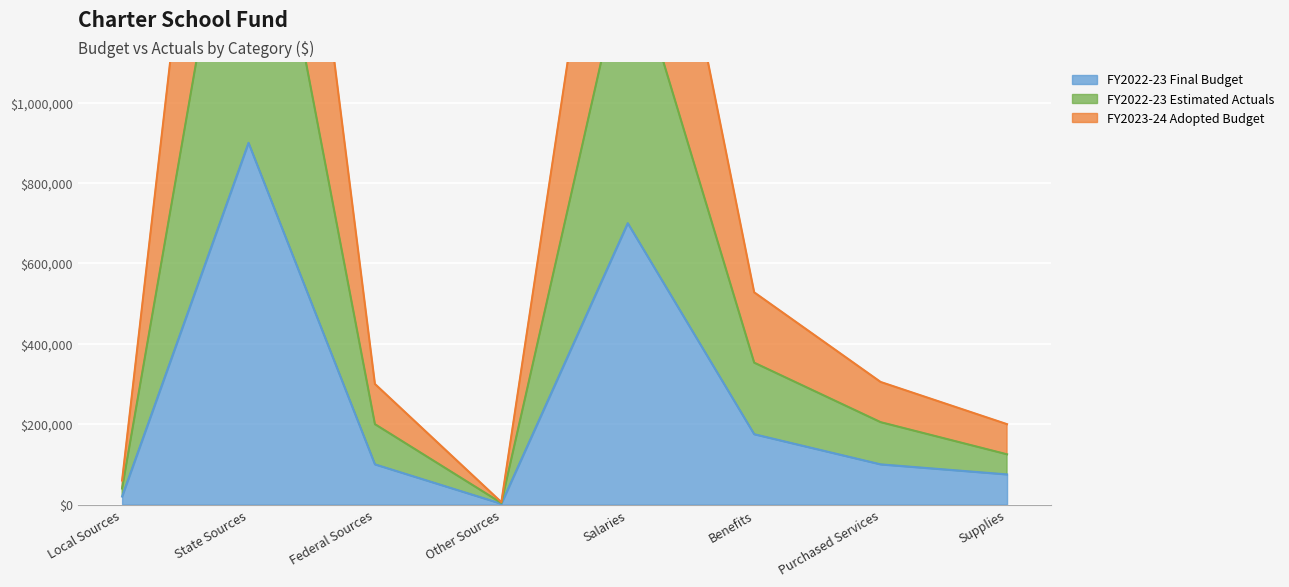

List the series in order of their overall mean, highest first.

FY2022-23 Estimated Actuals, FY2023-24 Adopted Budget, FY2022-23 Final Budget